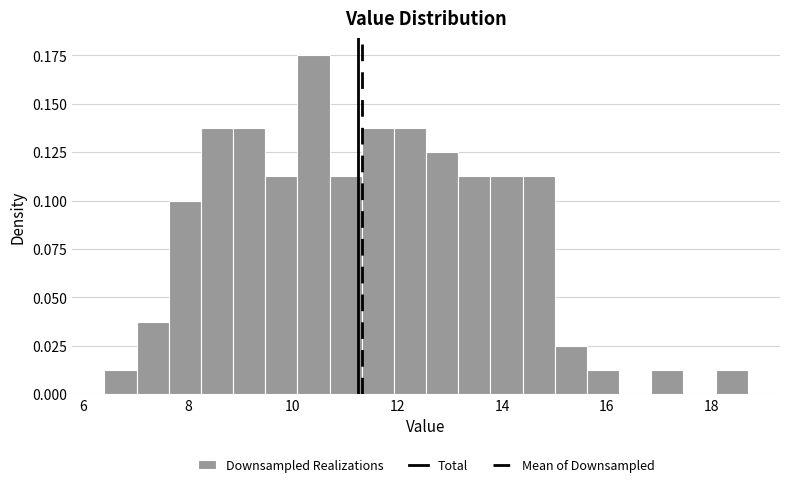

Read against the x-axis, roughly where is the centre of the tallest bar?

10.4